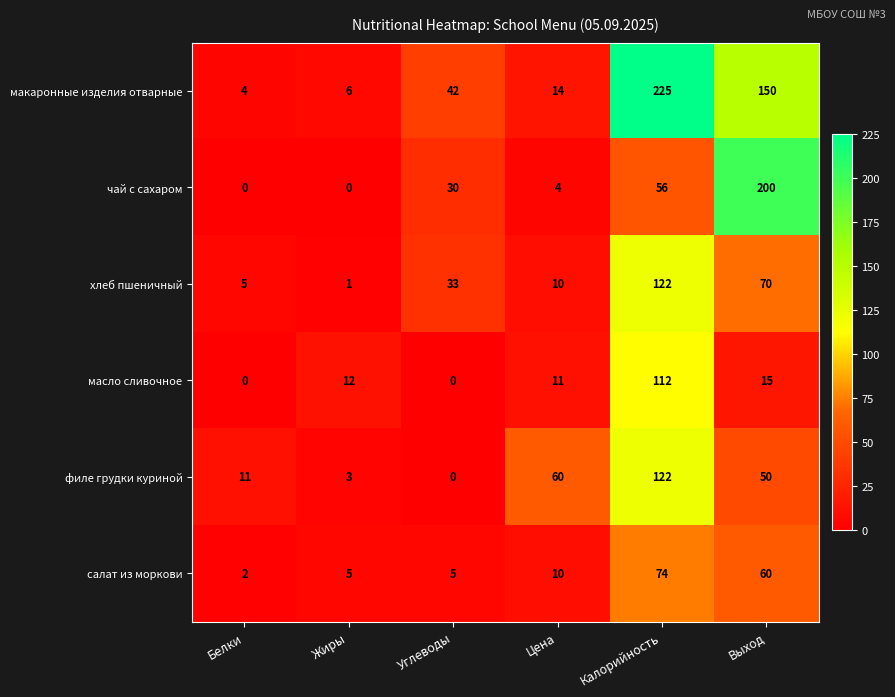

The value of филе грудки куриной at Жиры is 3. True or false?

True